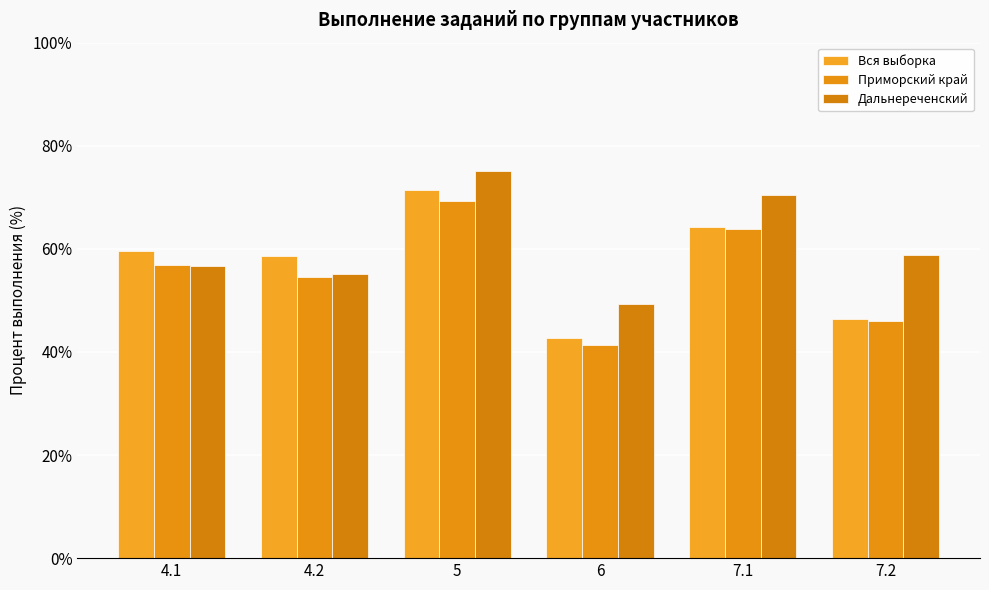

What is the difference between the highest and lowest values at 5?

5.8